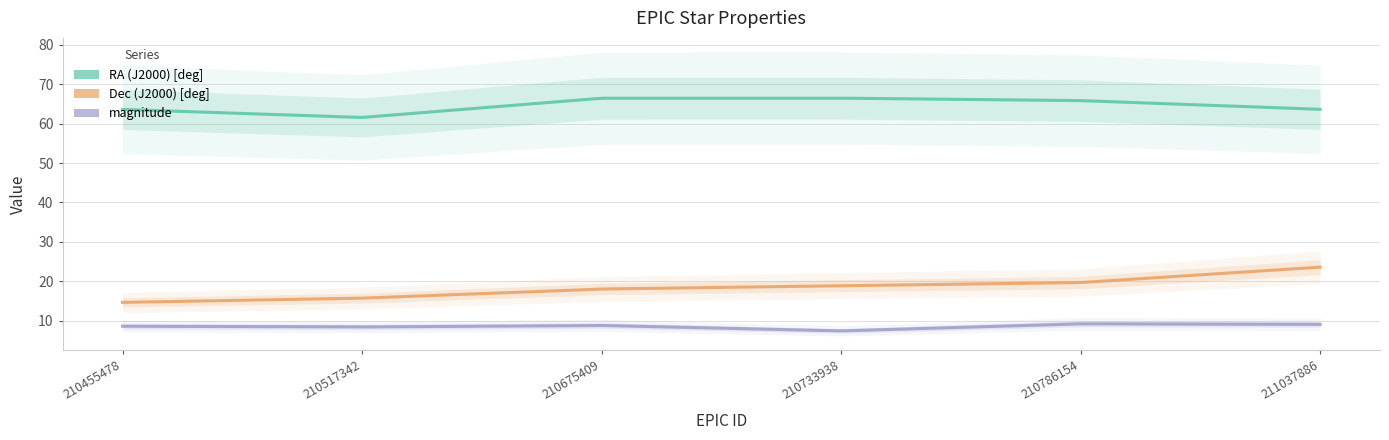

Between 210733938 and 211037886, which is larger?

210733938